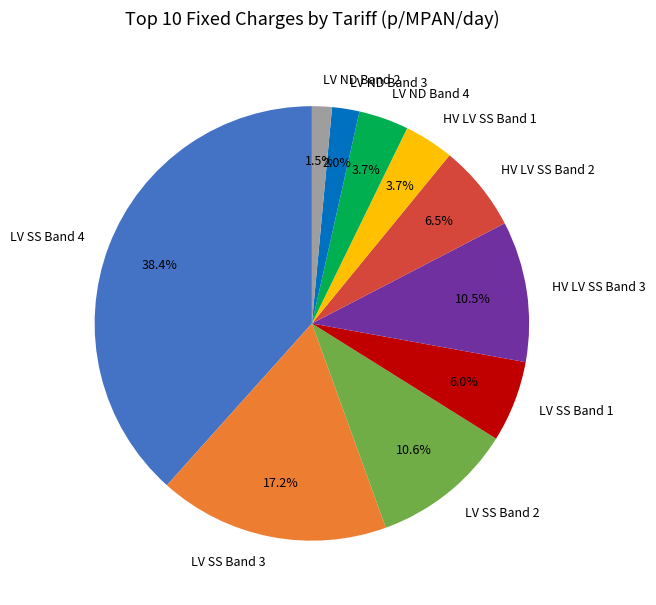

Is there any slice that represents more than half of the pie?

No